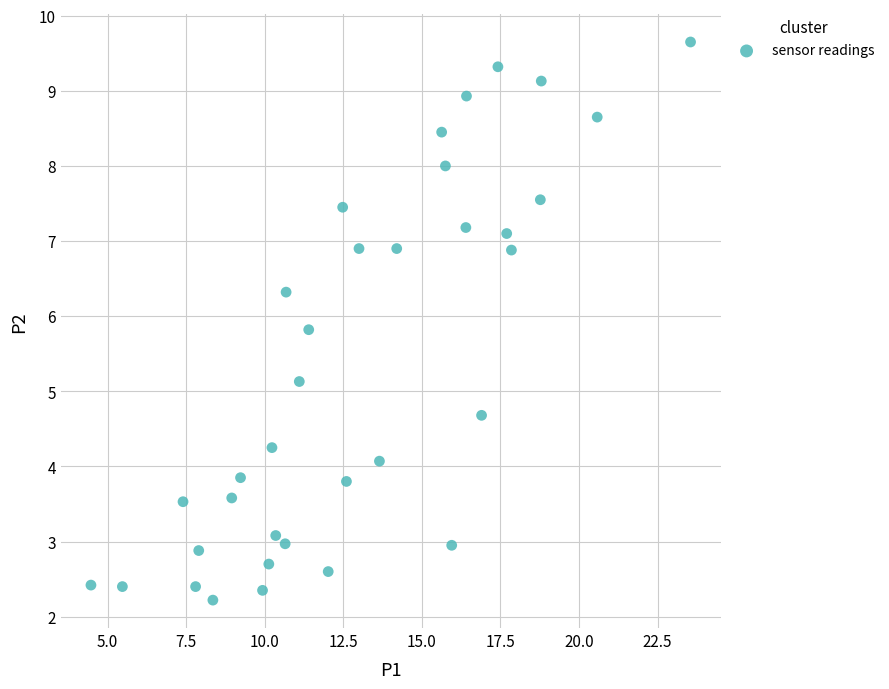

What is the range of X values (max minus min)?

19.1